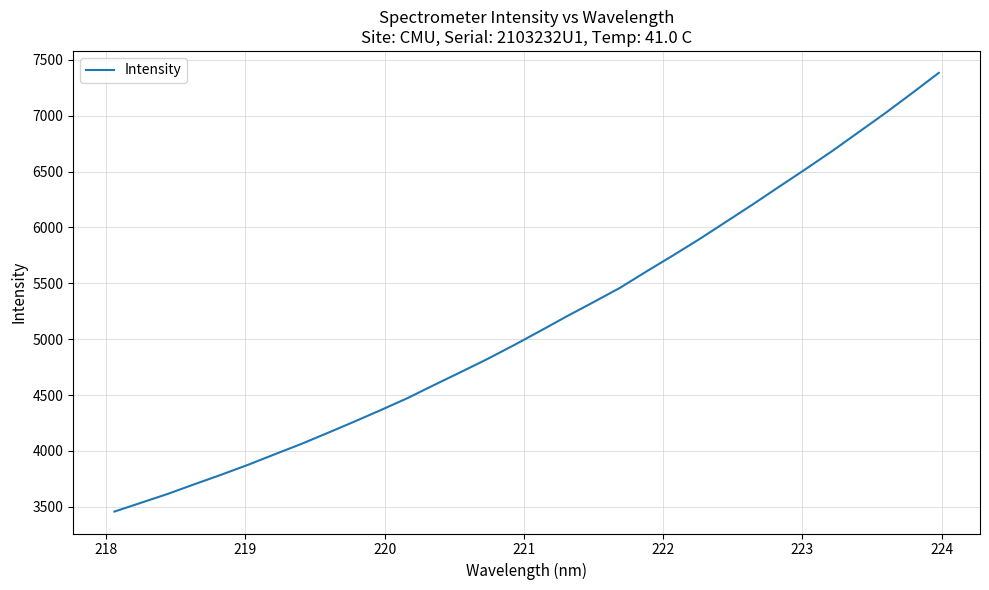

What is the difference between the maximum and minimum values?

3925.1